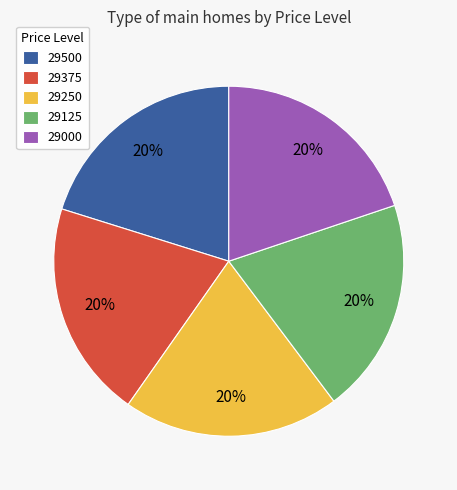

To the nearest percent, what portion does 29000 represent?

20%